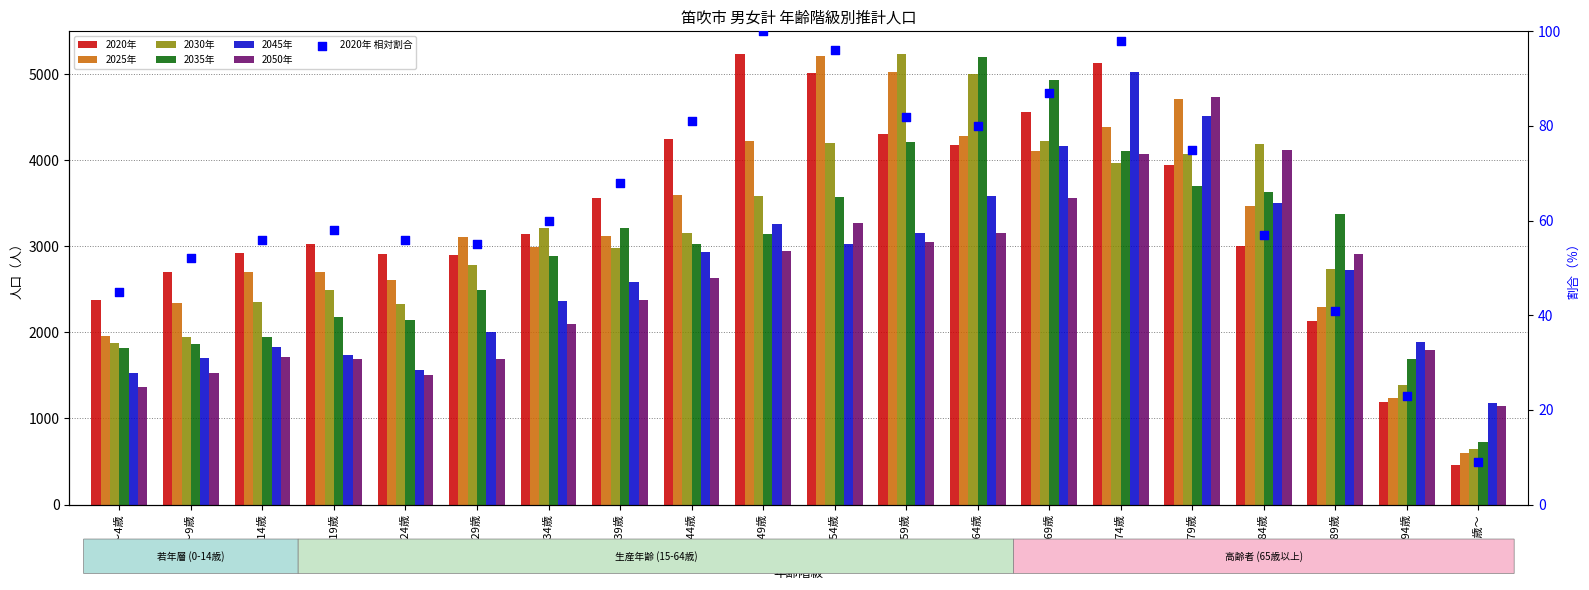

Which series has the largest total across all categories?

2020年